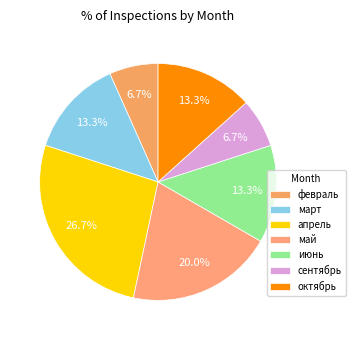

Between февраль and июнь, which is larger?

июнь